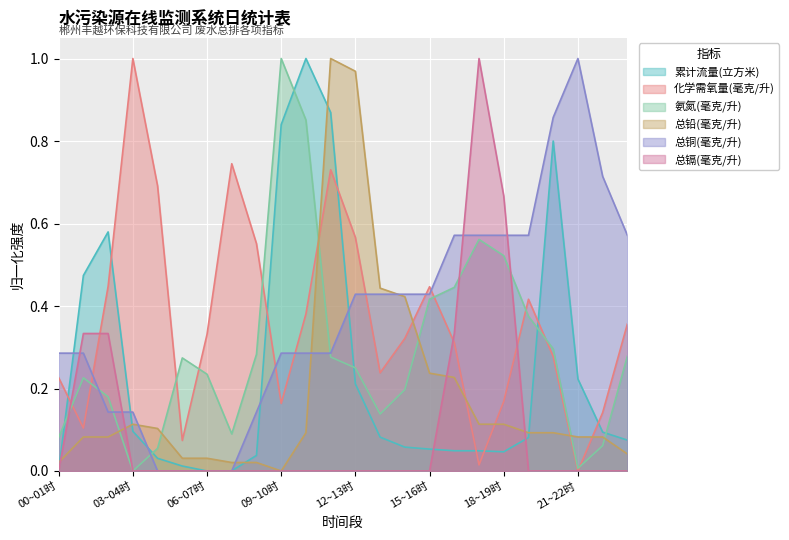

At how many categories does at least one series exceed 0?

24